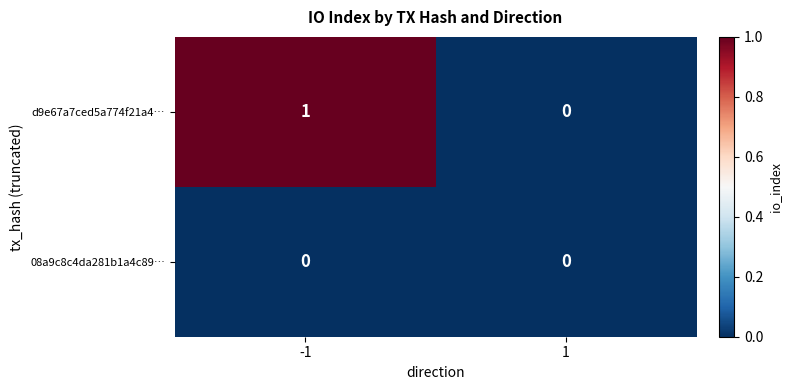

Is the value of 08a9c8c4da281b1a4c89… at 1 greater than the value of d9e67a7ced5a774f21a4… at -1?

No